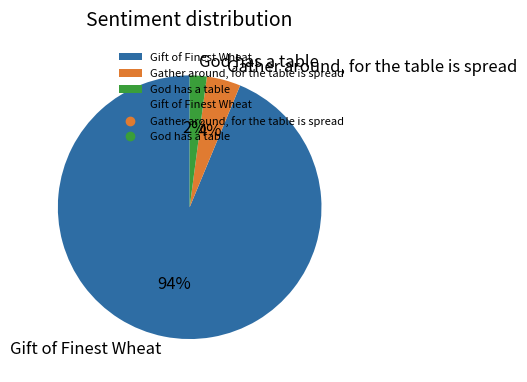

To the nearest percent, what percentage of the pie is Gather around, for the table is spread?

4%